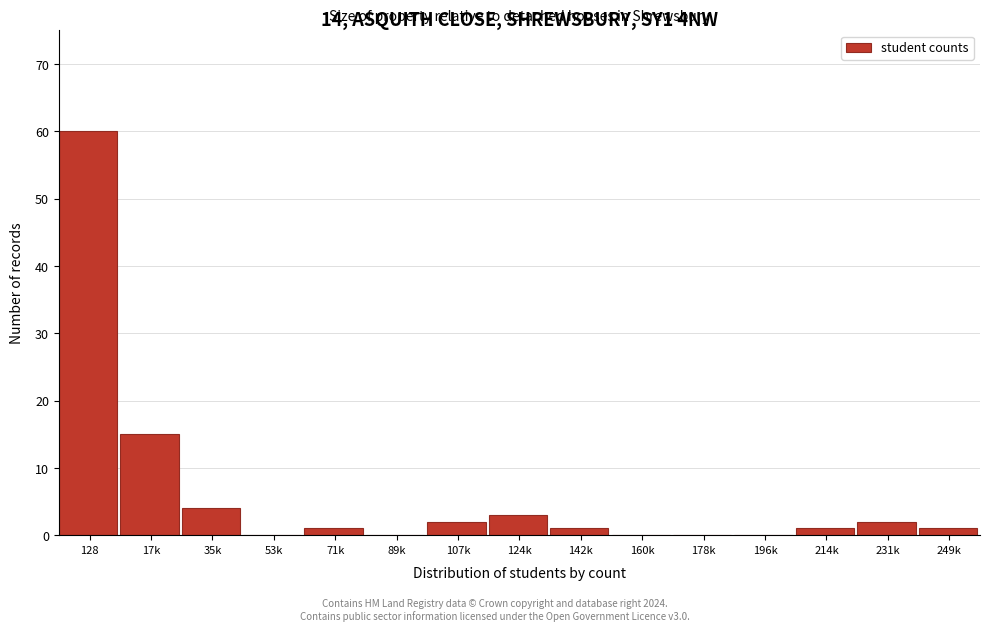

Reading right to left, transcribe all the data shown in this chart.

249k=1	231k=2	214k=1	196k=0	178k=0	160k=0	142k=1	124k=3	107k=2	89k=0	71k=1	53k=0	35k=4	17k=15	128=60